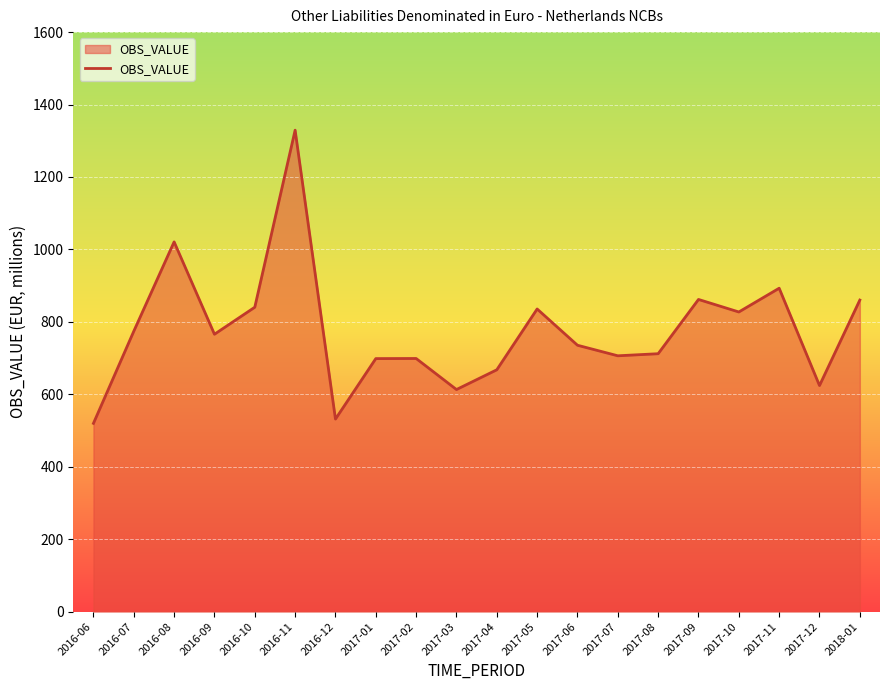

What is the minimum value shown in the chart?

519.9